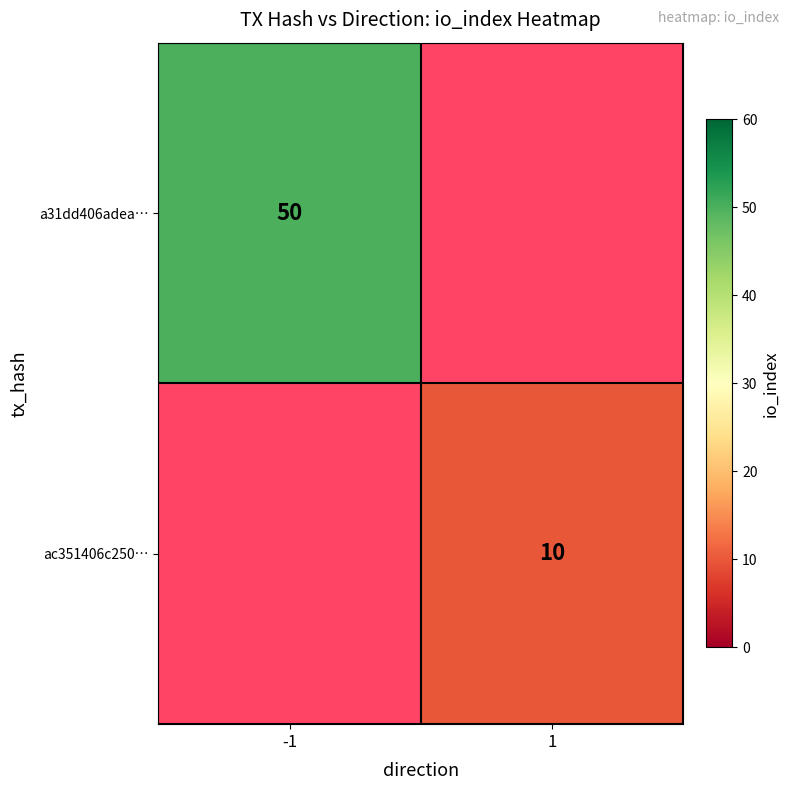

Is it true that ac351406c250… equals 3 at 1?

False